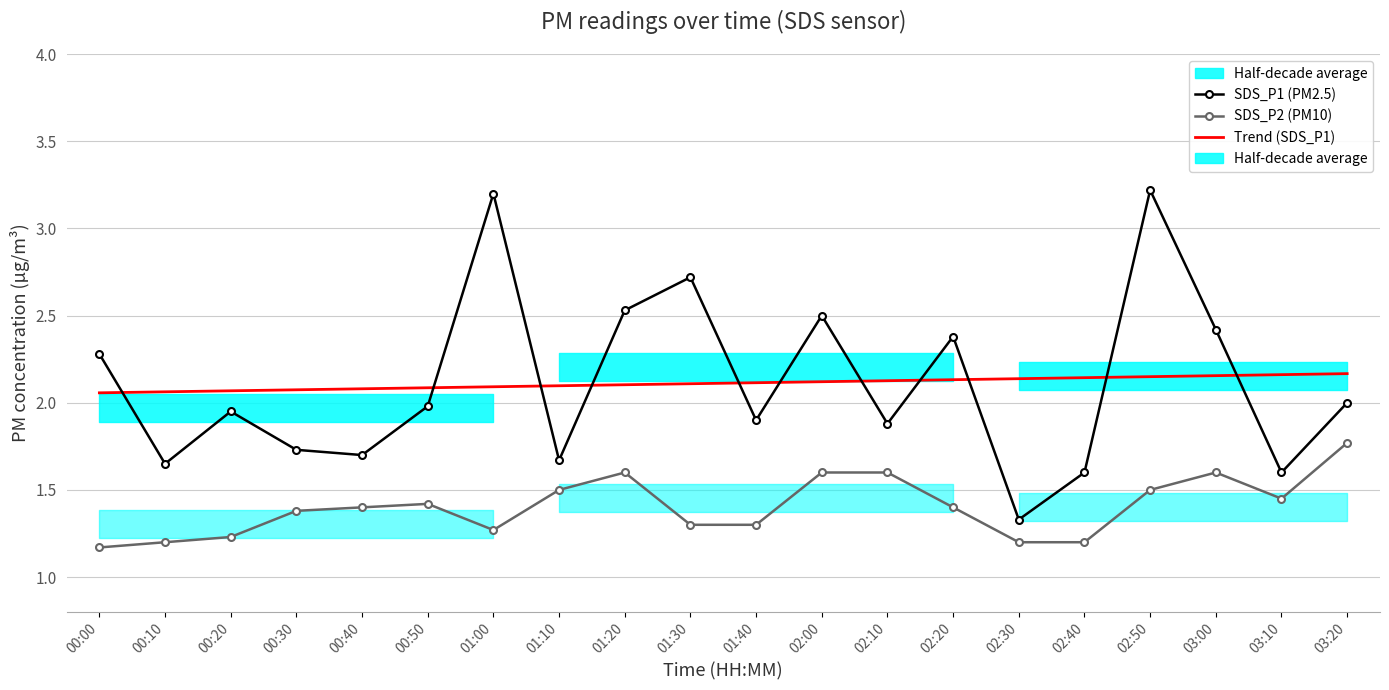

True or false: SDS_P1 (PM2.5) and SDS_P2 (PM10) intersect in this chart.

False